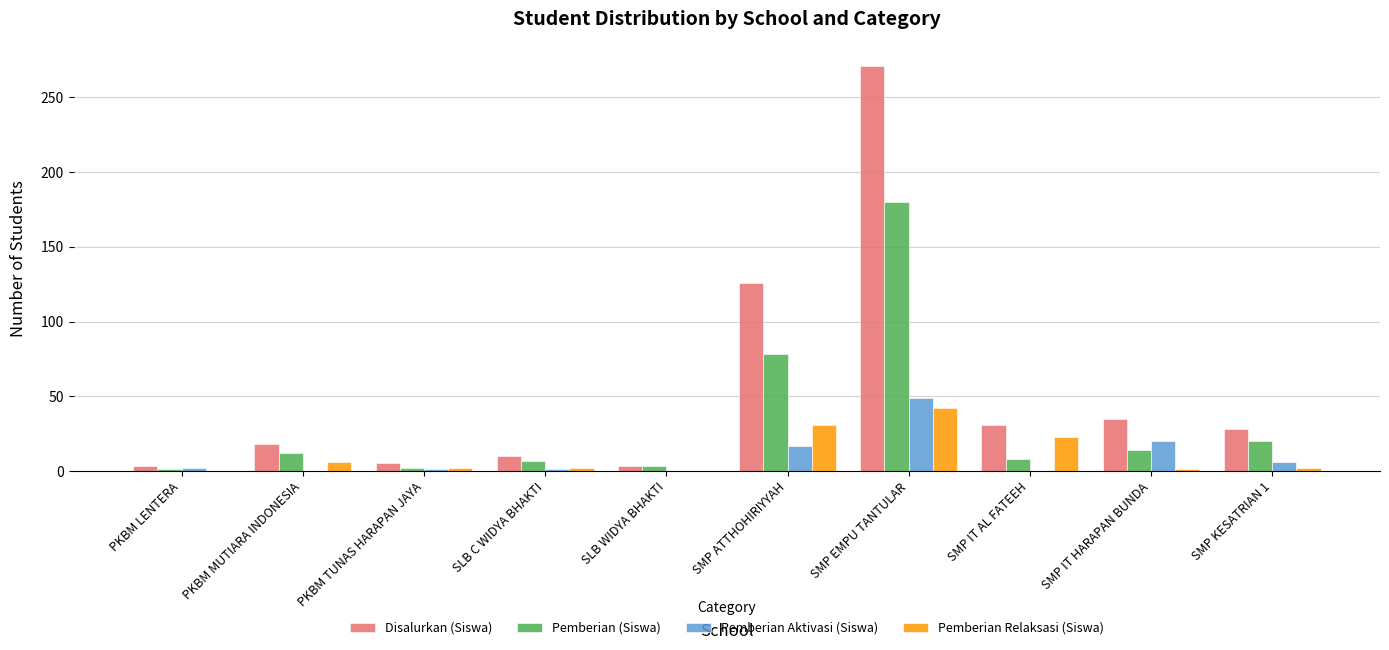

Where does the Disalurkan (Siswa) series first go above 28?

SMP ATTHOHIRIYYAH